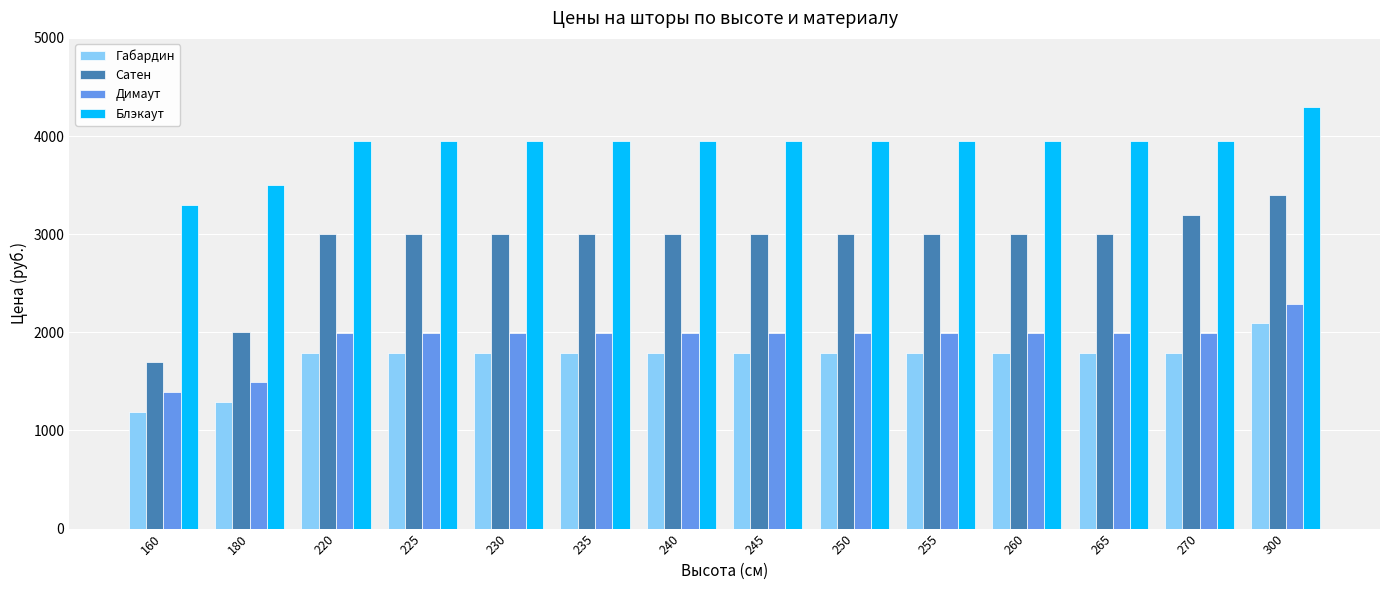

Reading left to right, extract all data points from this chart.

Габардин: 160=1190	180=1290	220=1790	225=1790	230=1790	235=1790	240=1790	245=1790	250=1790	255=1790	260=1790	265=1790	270=1790	300=2090
Сатен: 160=1699	180=1999	220=2999	225=2999	230=2999	235=2999	240=2999	245=2999	250=2999	255=2999	260=2999	265=2999	270=3199	300=3399
Димаут: 160=1390	180=1490	220=1990	225=1990	230=1990	235=1990	240=1990	245=1990	250=1990	255=1990	260=1990	265=1990	270=1990	300=2290
Блэкаут: 160=3299	180=3499	220=3949	225=3949	230=3949	235=3949	240=3949	245=3949	250=3949	255=3949	260=3949	265=3949	270=3949	300=4299